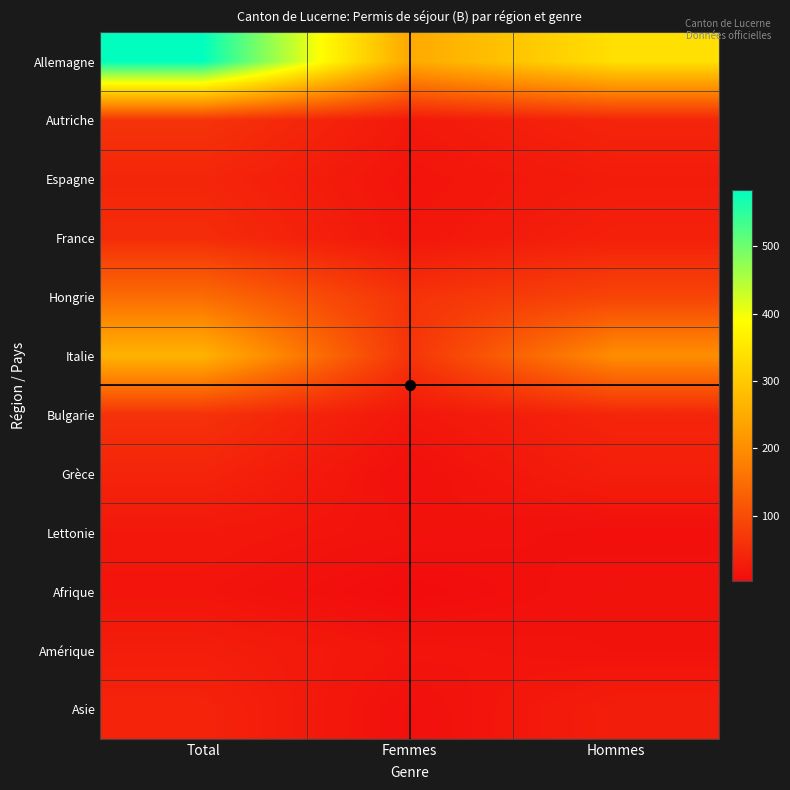

At which category does the chart reach its minimum across all series?

Femmes